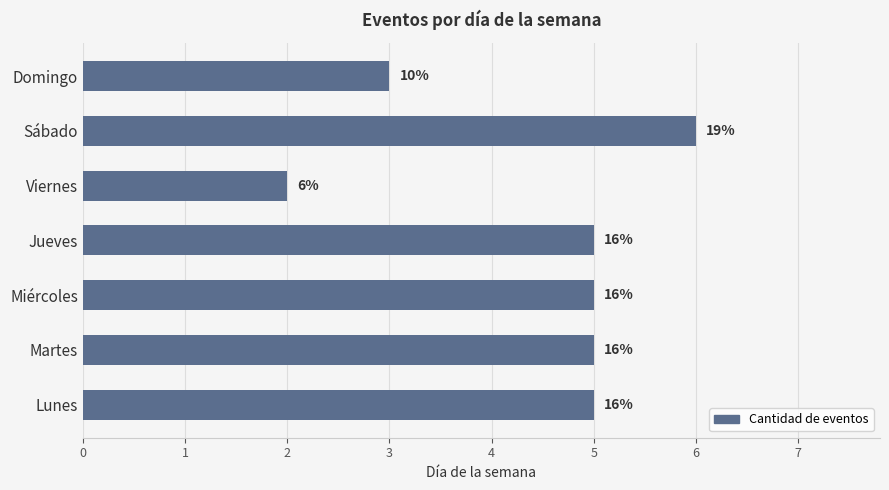

What is the minimum value shown in the chart?

2